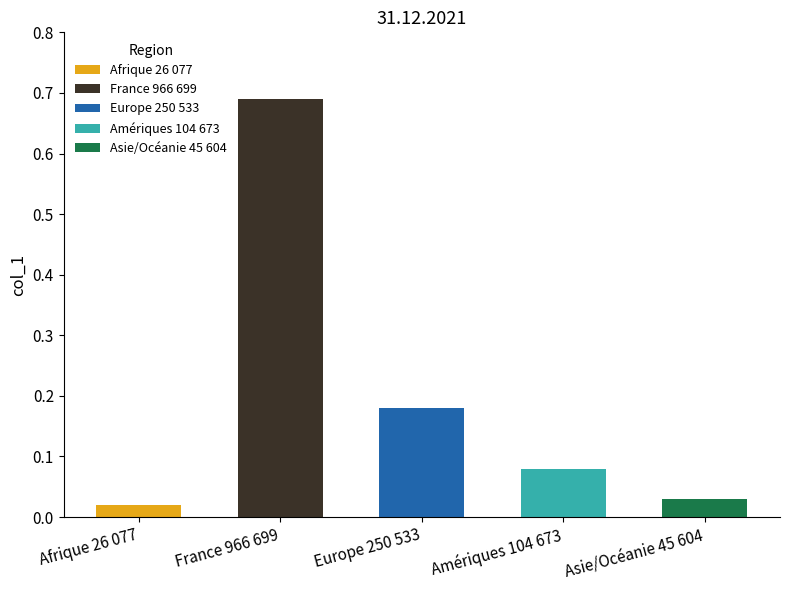

List the labels in order of value, largest first.

France 966 699, Europe 250 533, Amériques 104 673, Asie/Océanie 45 604, Afrique 26 077